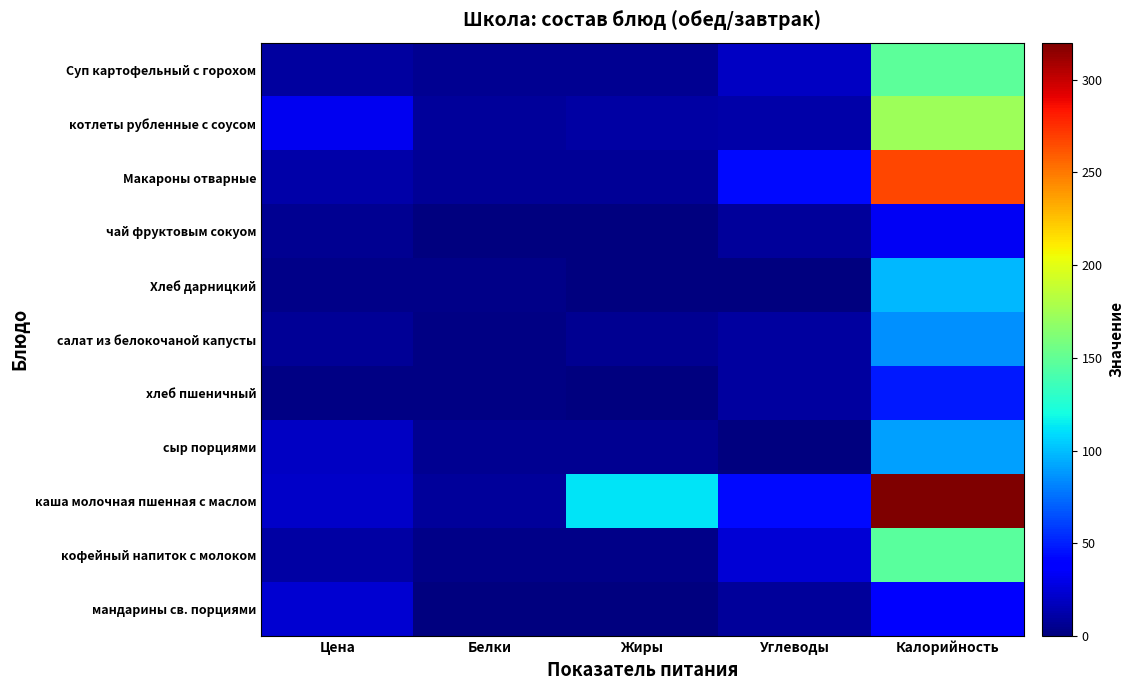

Between Калорийность and Углеводы, which is larger?

Калорийность